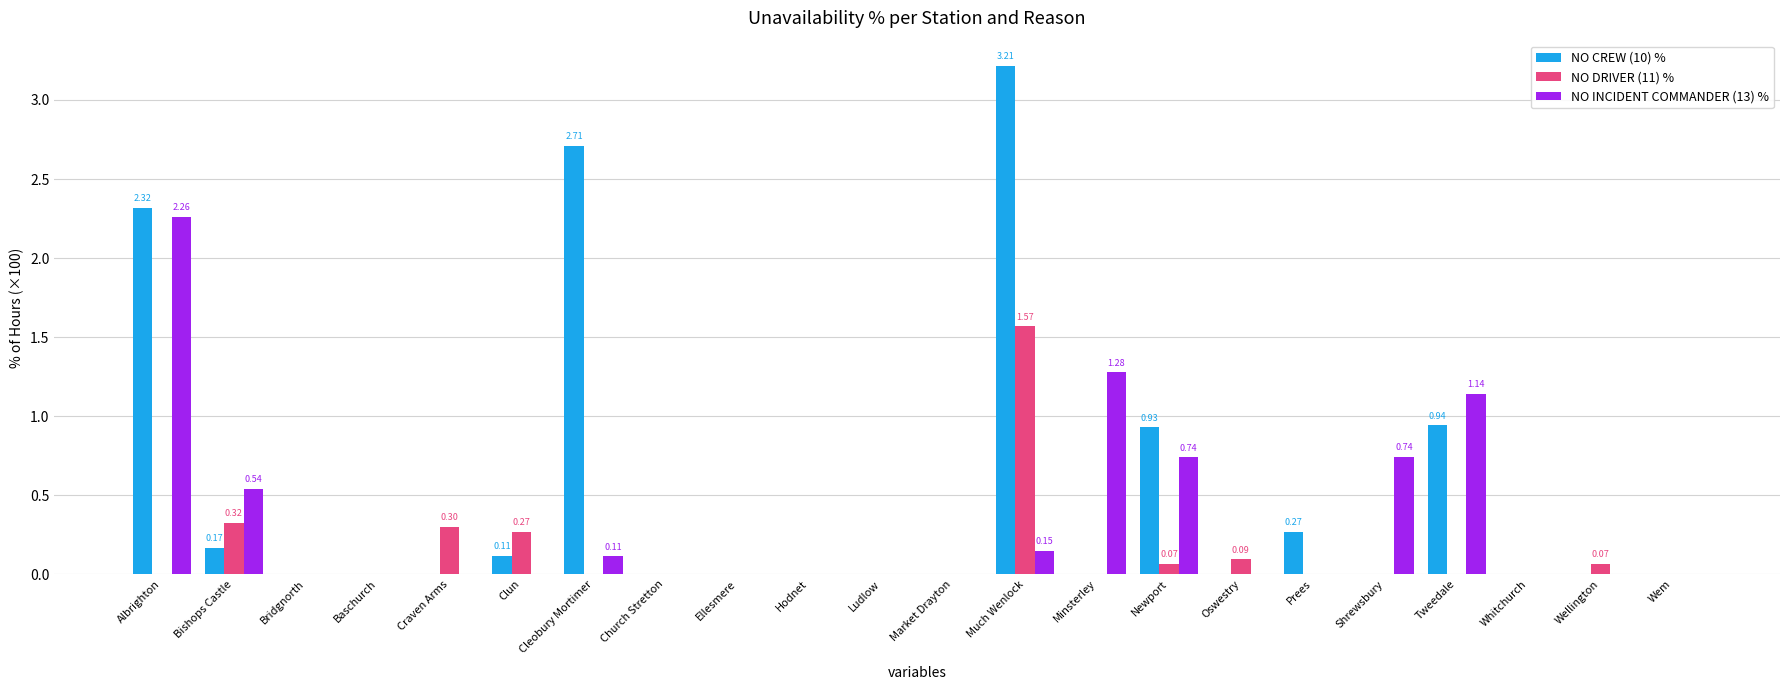

What are all the series names shown in the legend?

NO CREW (10) %, NO DRIVER (11) %, NO INCIDENT COMMANDER (13) %